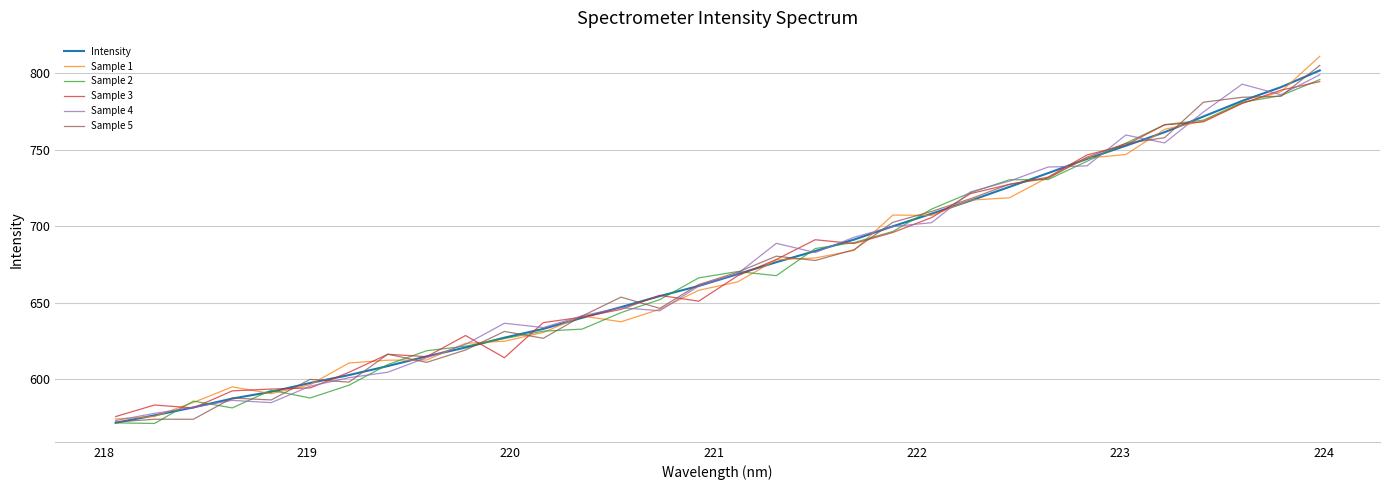

What is the highest value of the Sample 3 series?

794.4